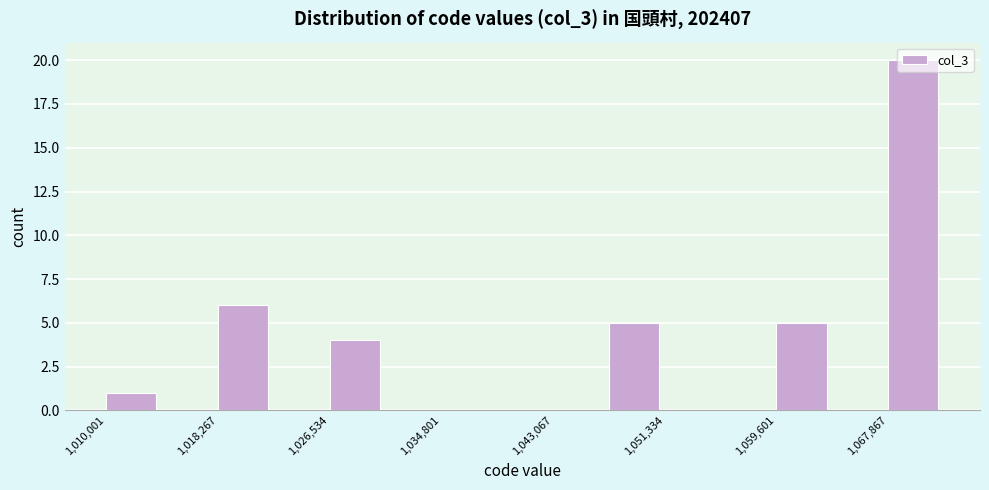

Reading left to right, list every bar in this chart as the range it spans on the x-axis followed by its height. Neither the bar edges nor the heights are printed on the chart, so give them approximately, as read against the axes.

1010000 to 1014000: 1
1014000 to 1018000: 0
1018000 to 1022000: 6
1022000 to 1027000: 0
1027000 to 1031000: 4
1031000 to 1035000: 0
1035000 to 1039000: 0
1039000 to 1043000: 0
1043000 to 1047000: 0
1047000 to 1051000: 5
1051000 to 1055000: 0
1055000 to 1060000: 0
1060000 to 1064000: 5
1064000 to 1068000: 0
1068000 to 1072000: 20